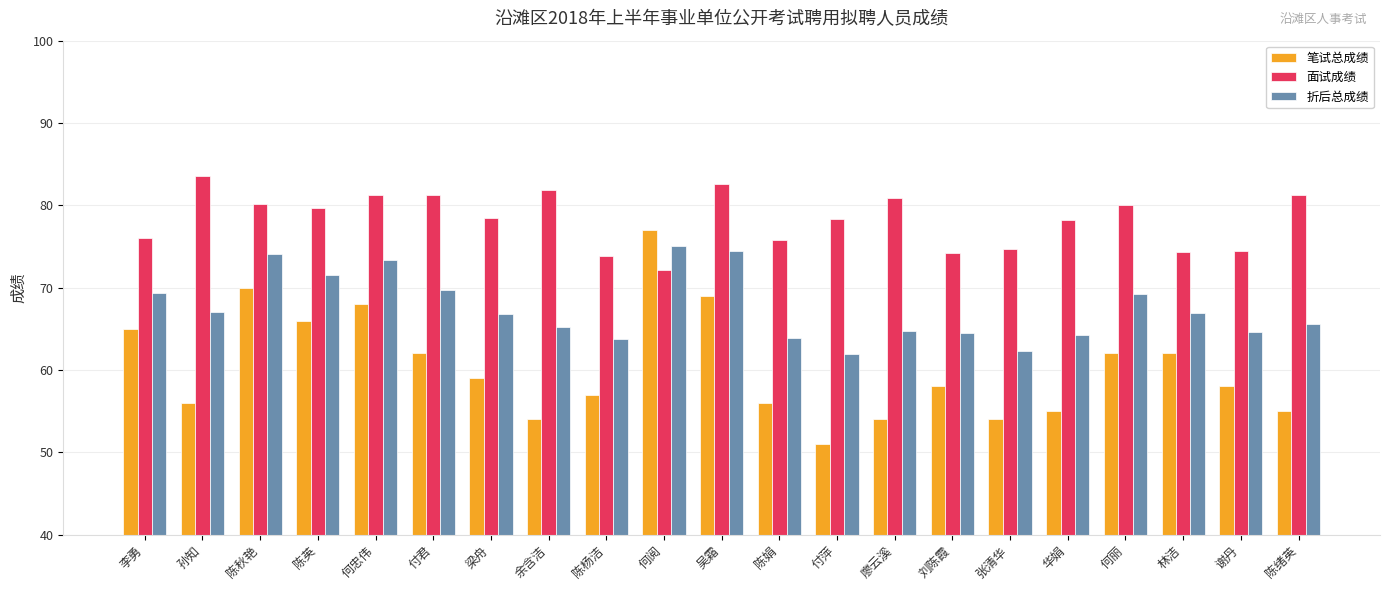

What is the label of the 20th bar from the right?

孙知